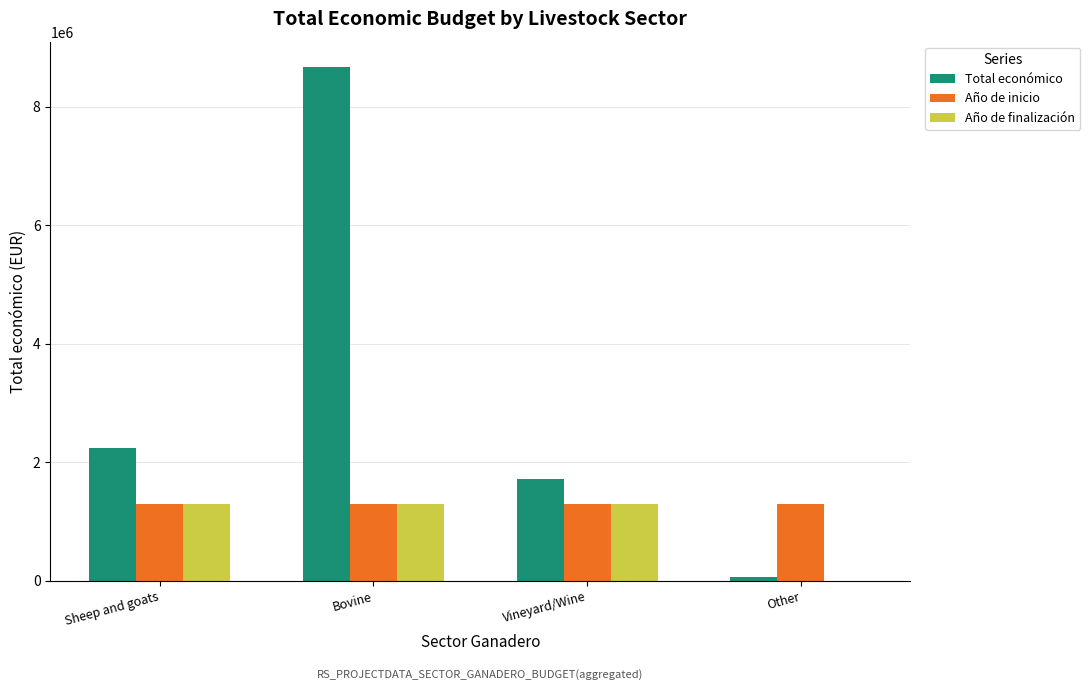

At which label is Total económico closest to 4365405?

Sheep and goats